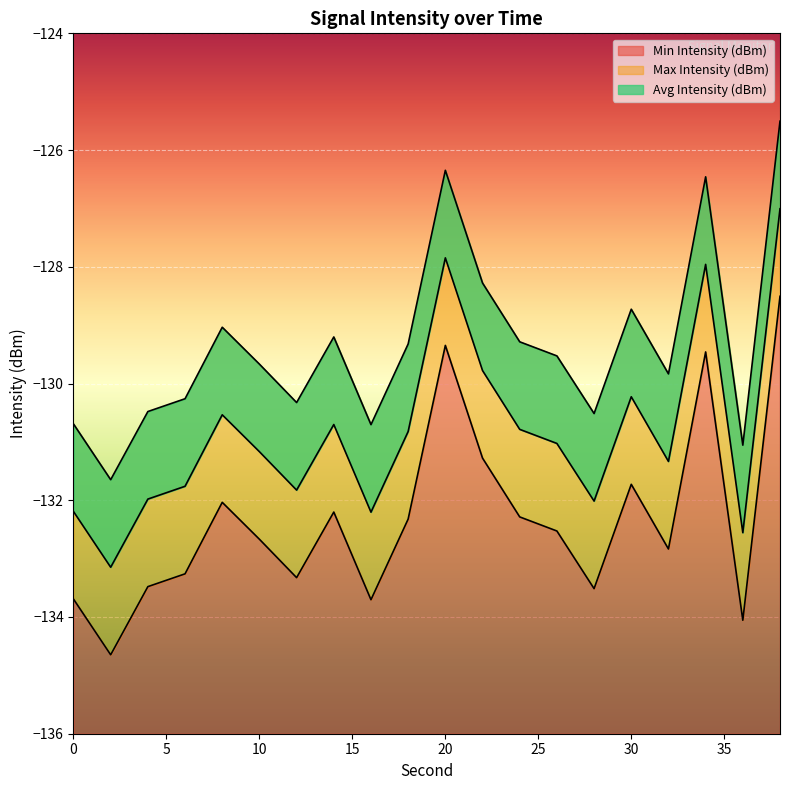

Where does the Max Intensity (dBm) series first go above -129?

20